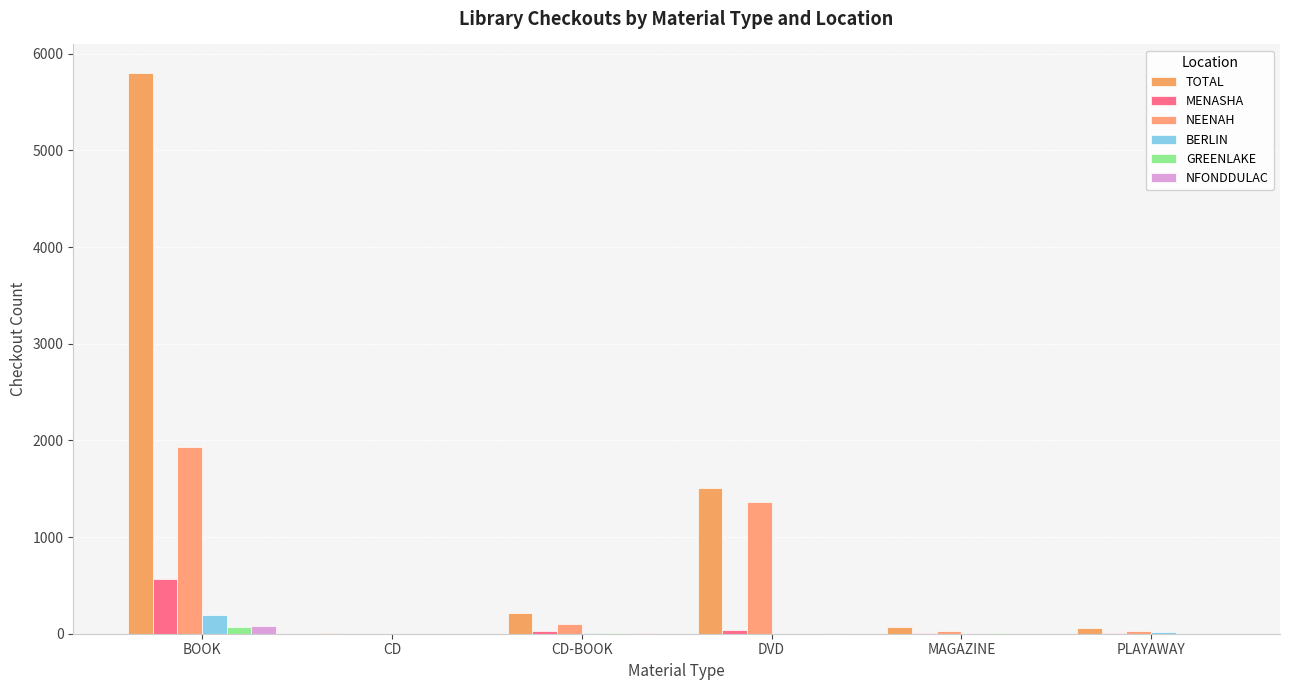

At which category is the sum across all series the highest?

BOOK